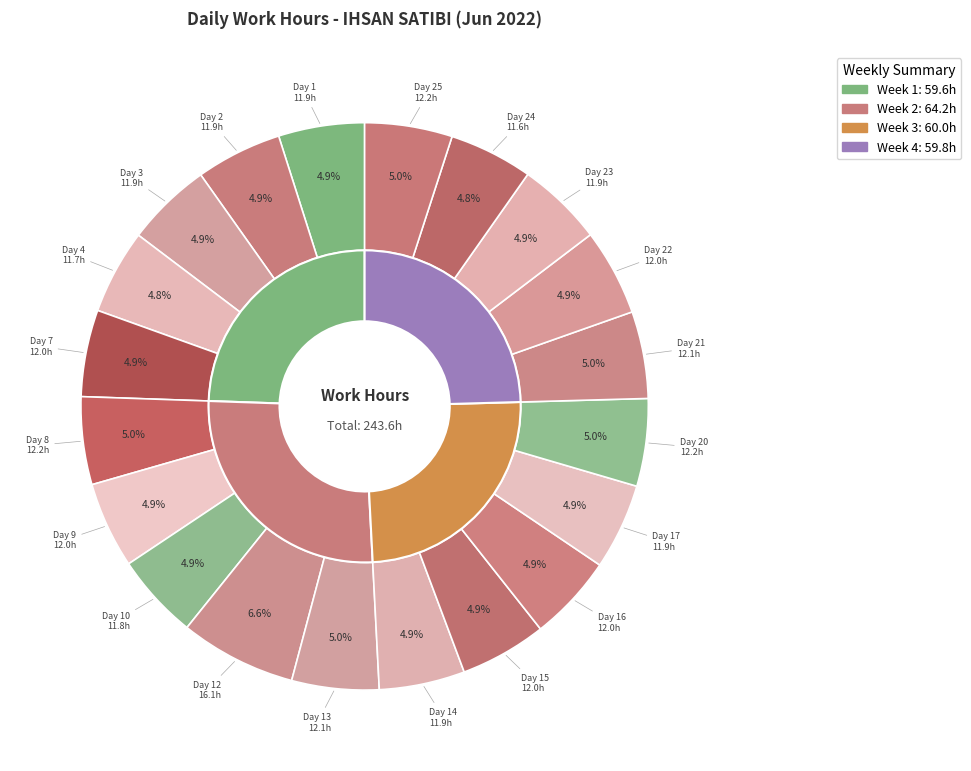

True or false: Day 3 accounts for 5% of the total.

True